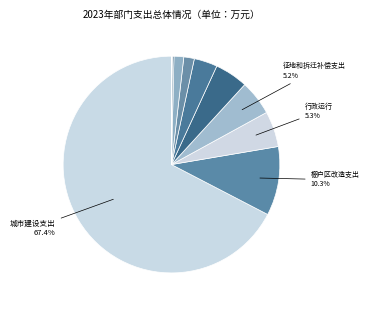

What is the majority slice?

城市建设支出